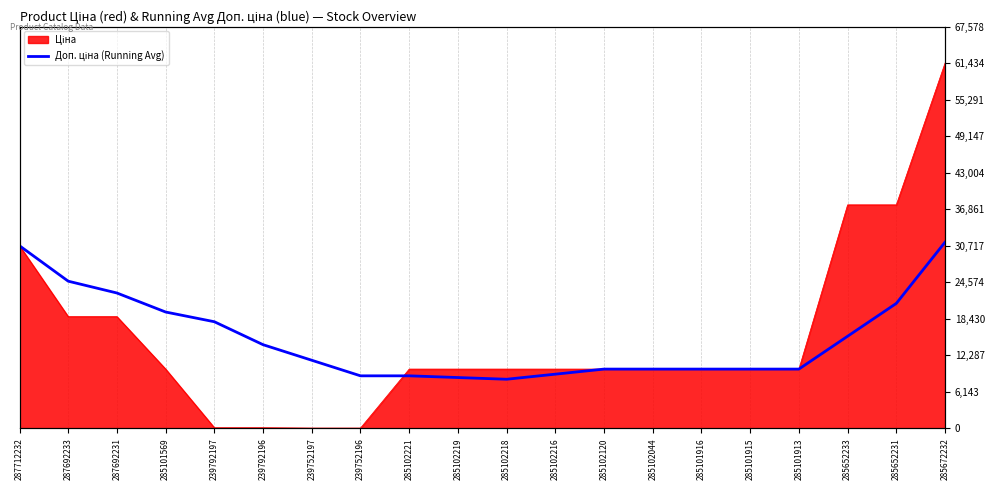

The value at 285652231 is 21022.4. True or false?

True